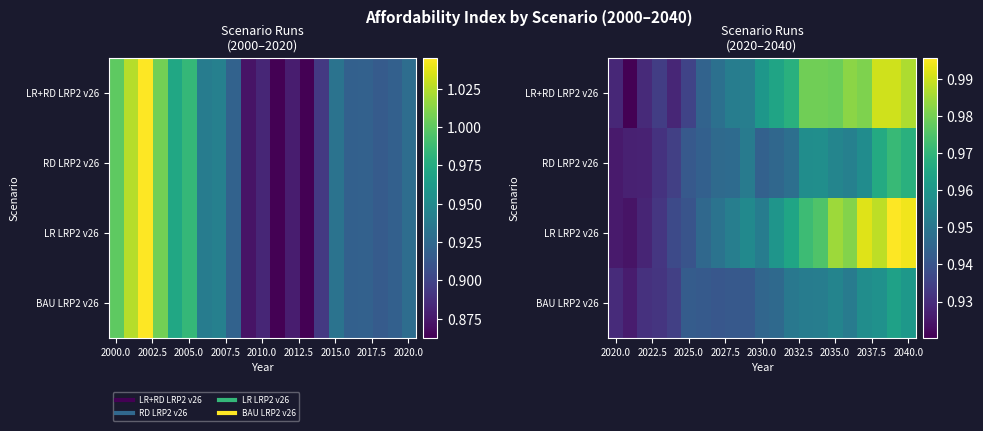

List the series in order of their peak value, highest first.

LR LRP2 v26, LR+RD LRP2 v26, RD LRP2 v26, BAU LRP2 v26